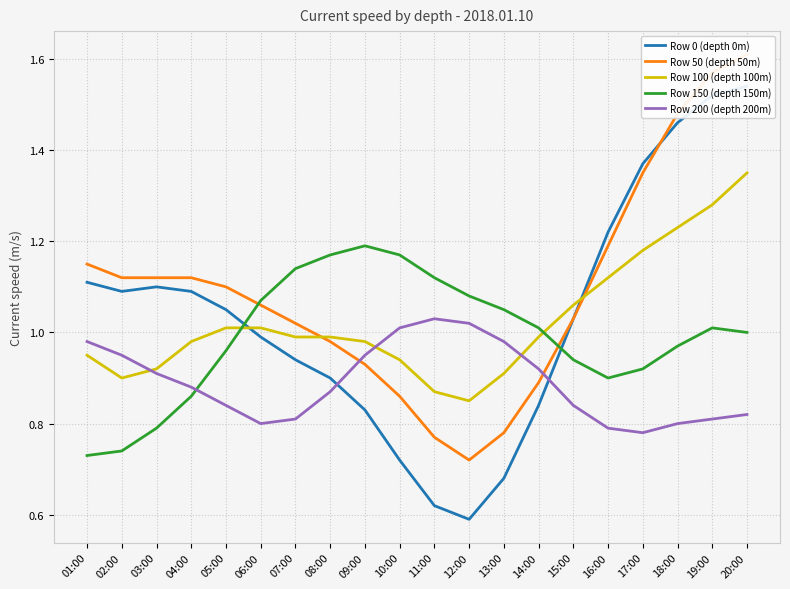

True or false: Row 200 (depth 200m) and Row 100 (depth 100m) cross at least once.

True